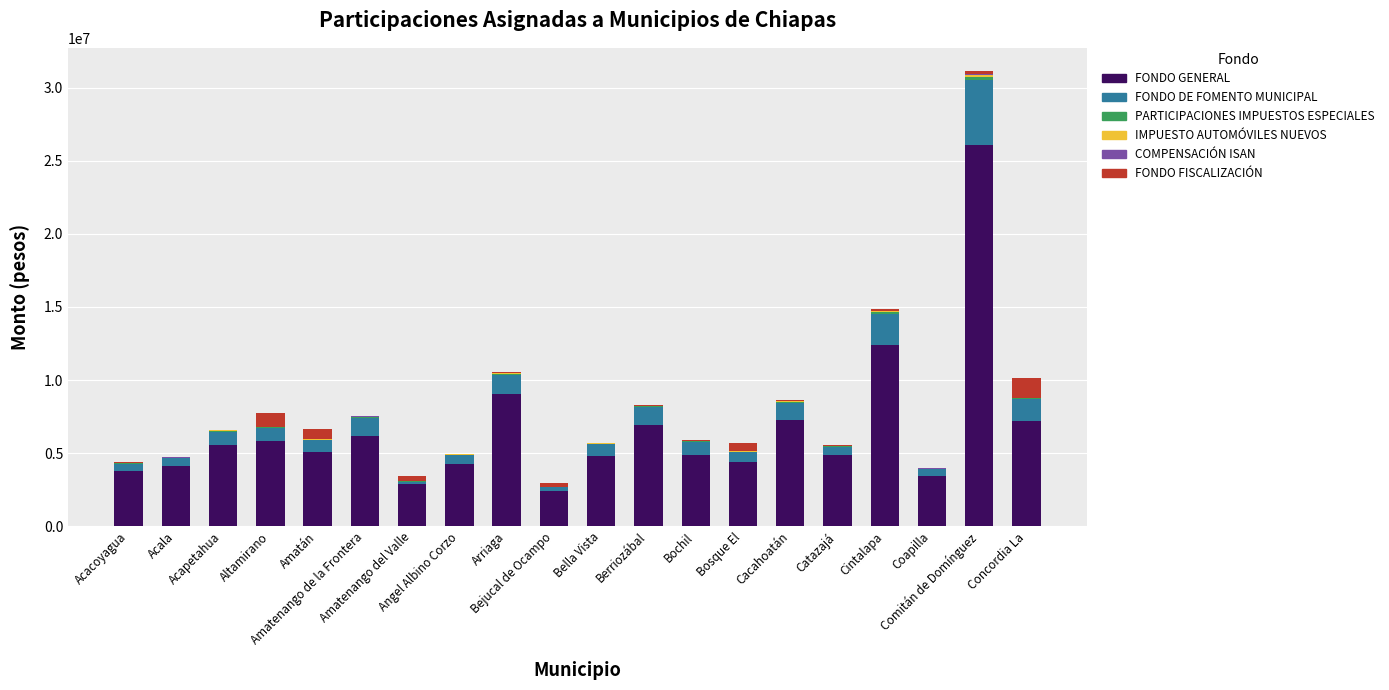

What is the highest value of the FONDO GENERAL series?

26083393